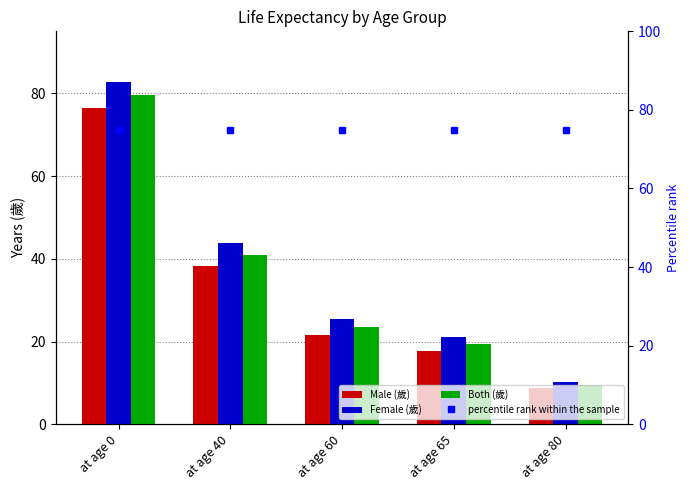

How many values in the Male (歲) series exceed 21?

3